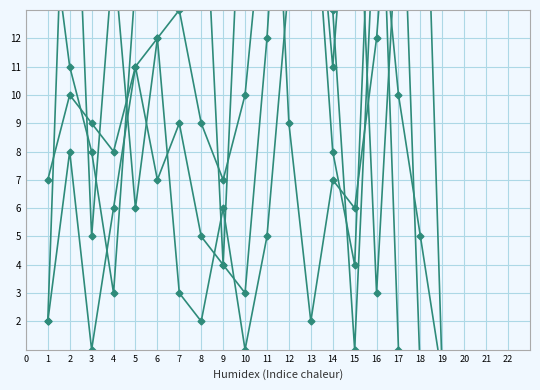

Which category has the lowest value across all series?

19